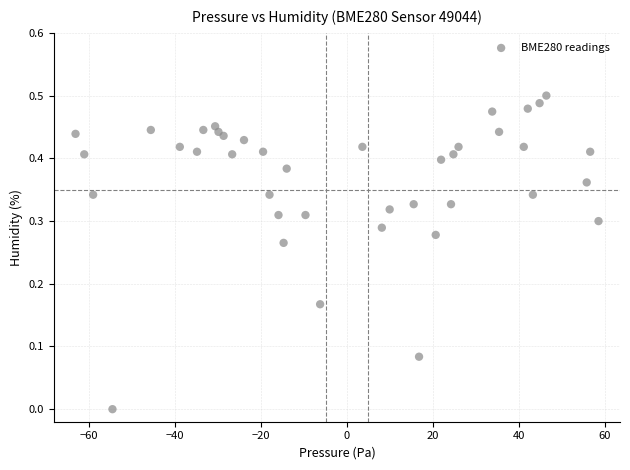

What is the range of X values (max minus min)?

121.8